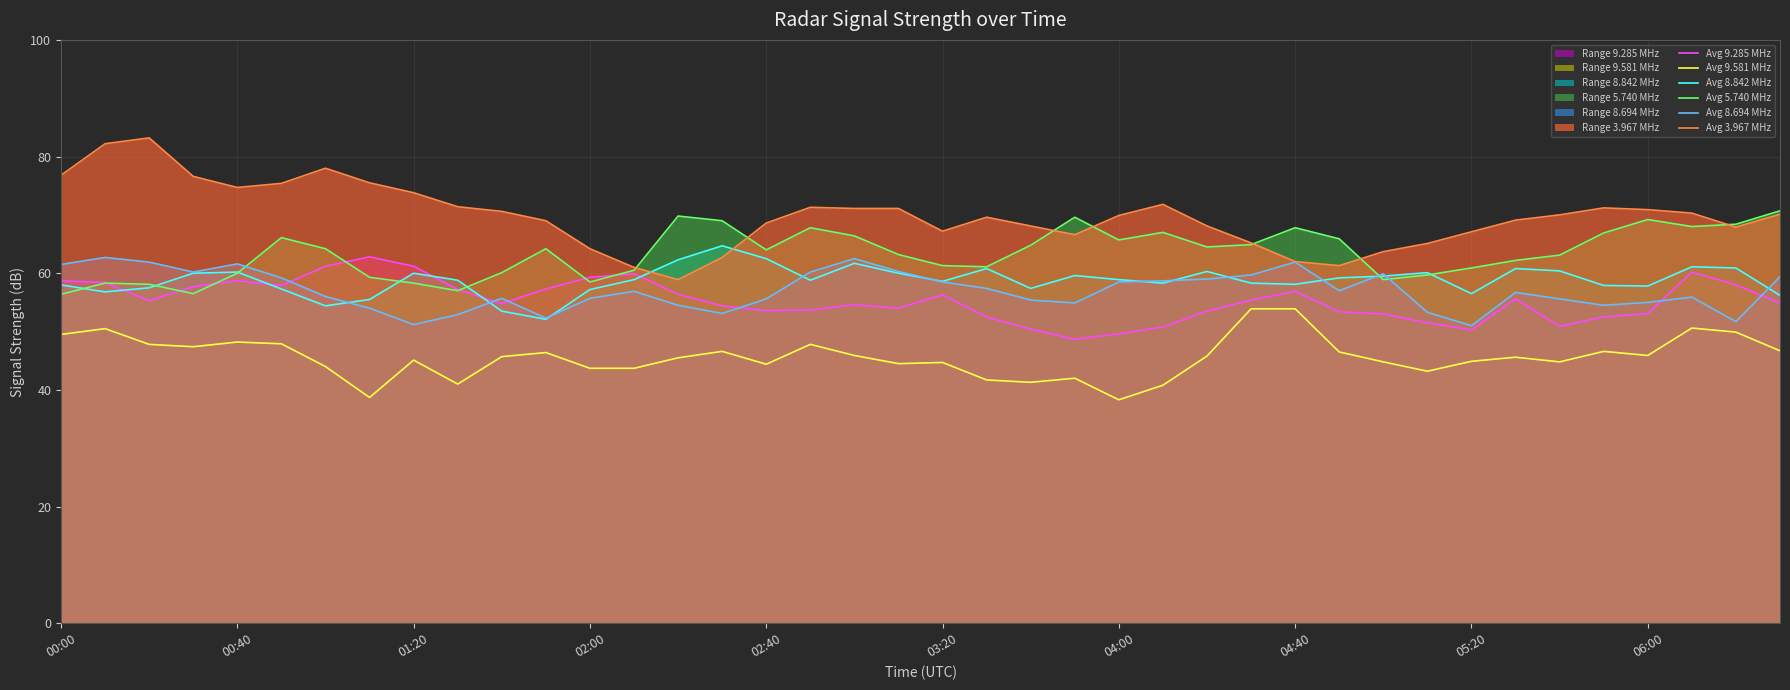

The Avg 3.967 MHz series shows 107.0 at 05:20. True or false?

False